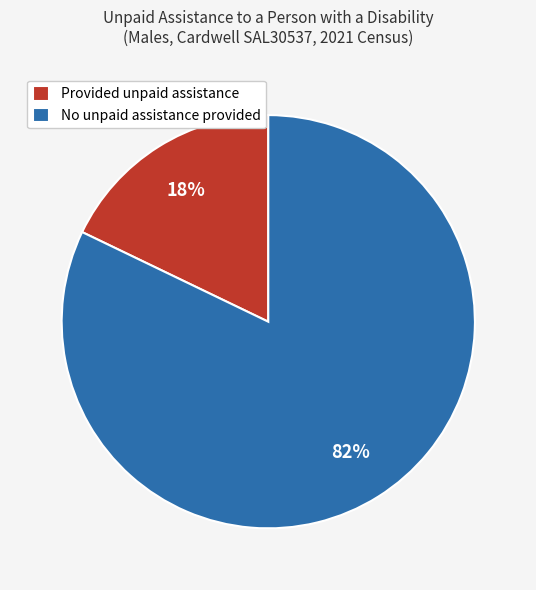

Does any single category account for the majority?

Yes